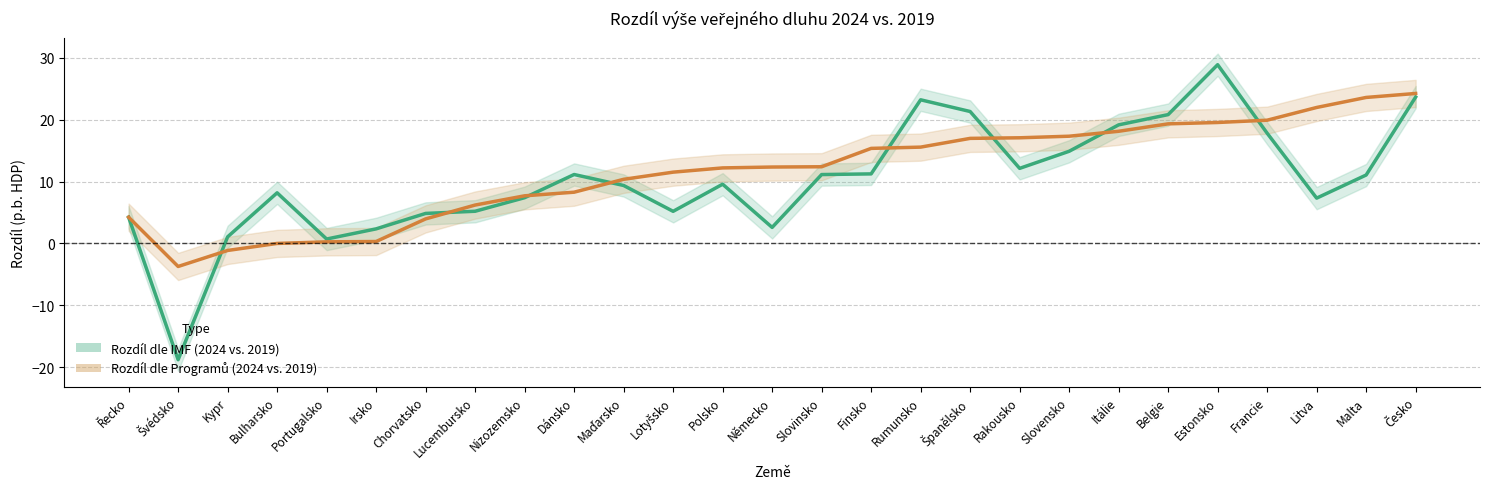

Where do Rozdíl dle Programů (2024 vs. 2019) and Rozdíl dle IMF (2024 vs. 2019) first cross each other?

Švédsko and Kypr